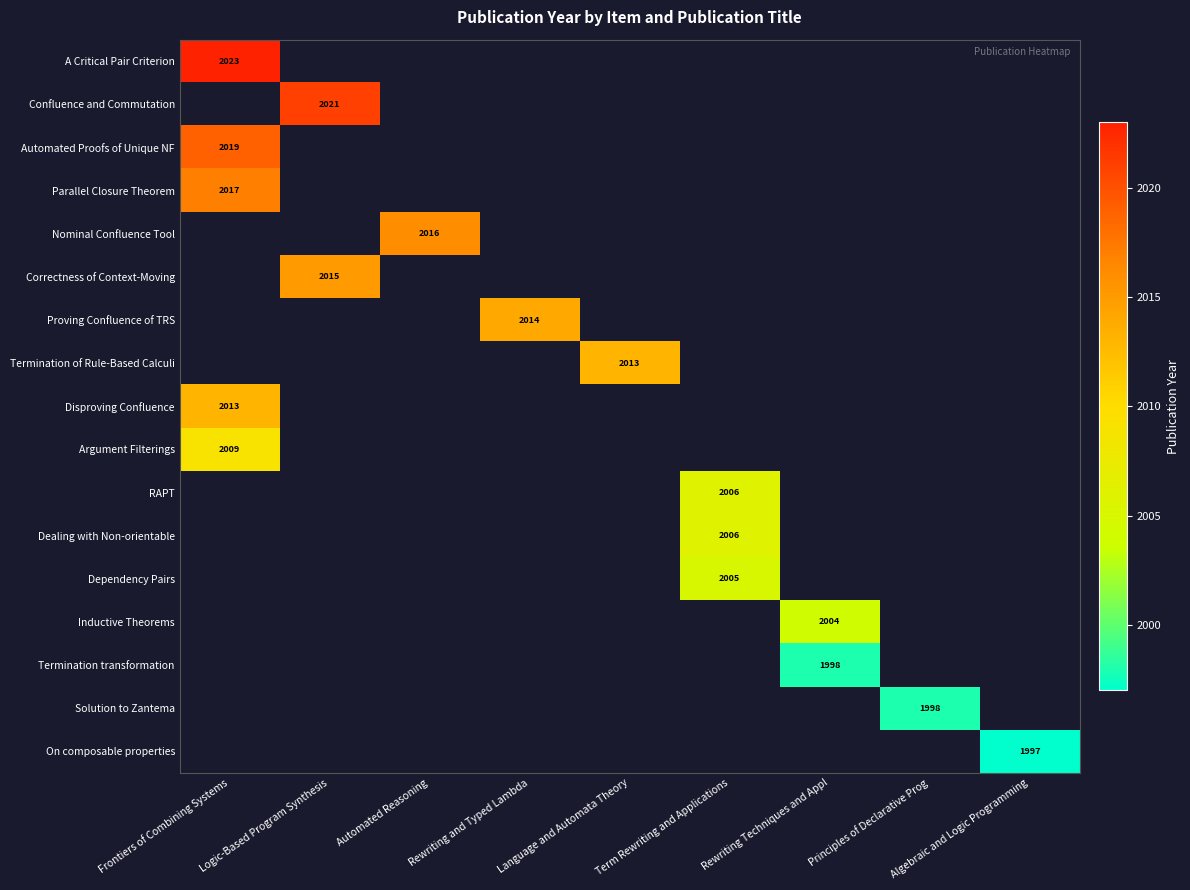

The value of Dealing with Non-orientable at Term Rewriting and Applications is 1163. True or false?

False